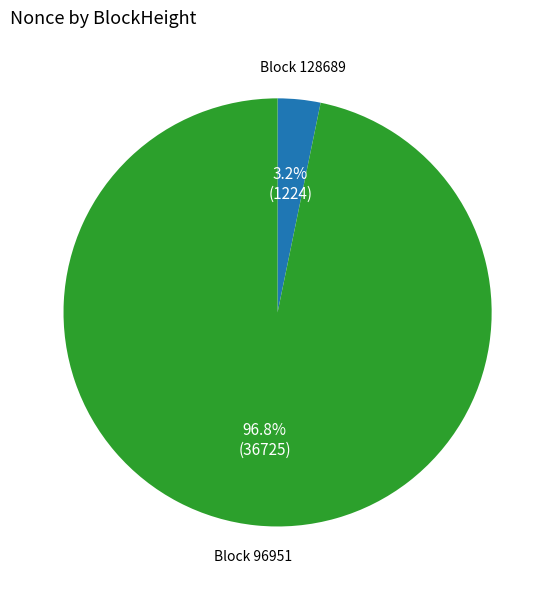

Does any single category account for the majority?

Yes